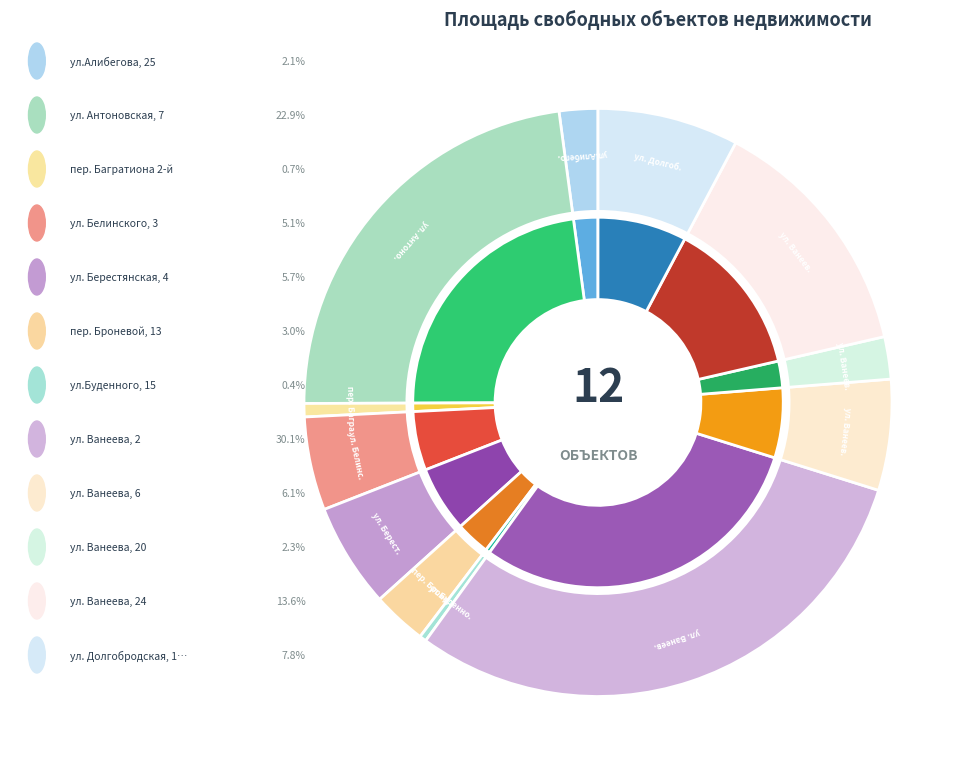

What is the smallest slice in the pie chart?

ул.Буденного, 15